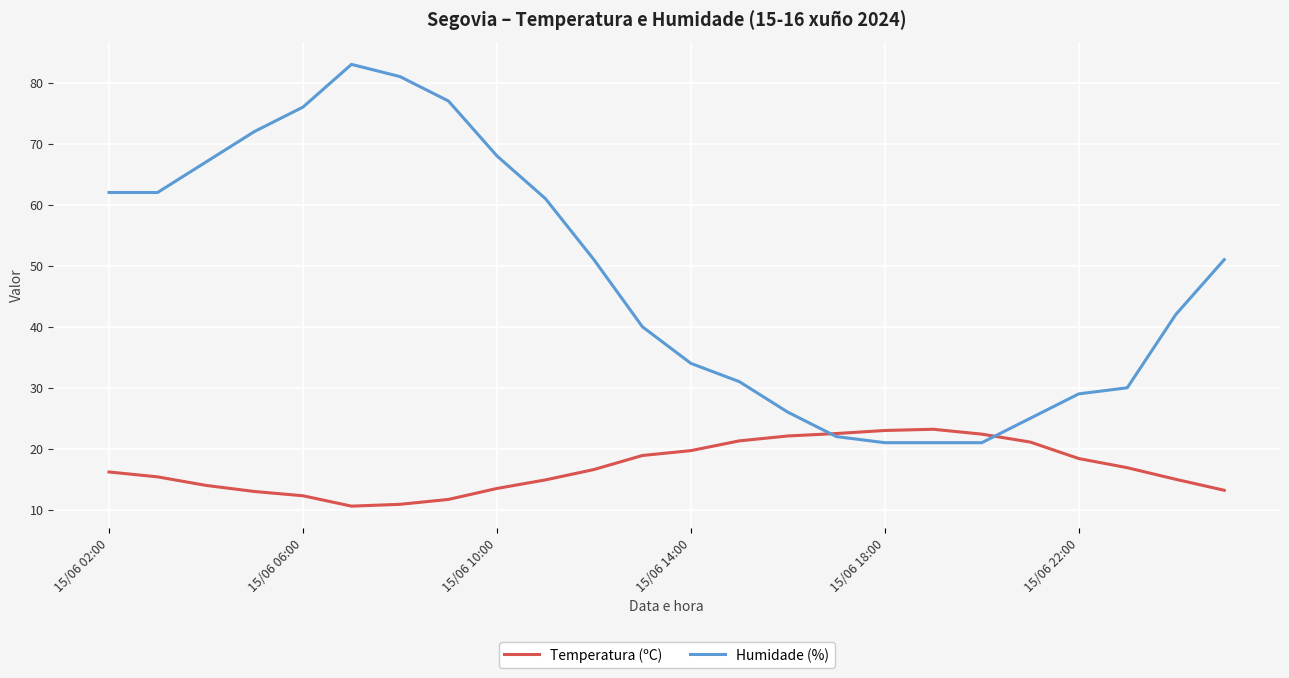

List the series in order of their peak value, highest first.

Humidade (%), Temperatura (ºC)